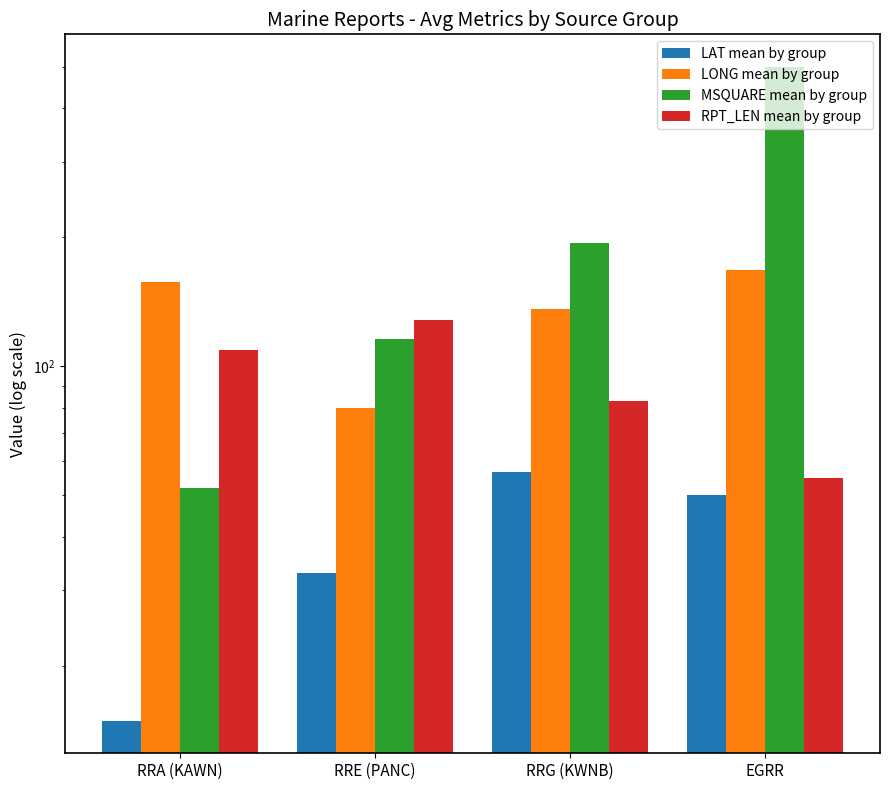

Which series changed the most between RRA (KAWN) and EGRR?

MSQUARE mean by group